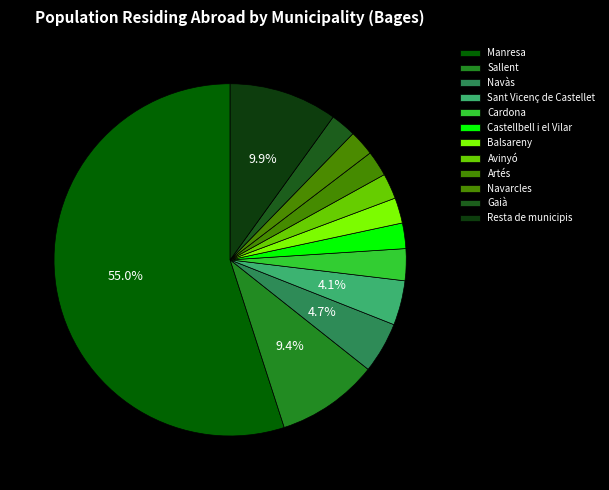

How many slices are in this pie chart?

12